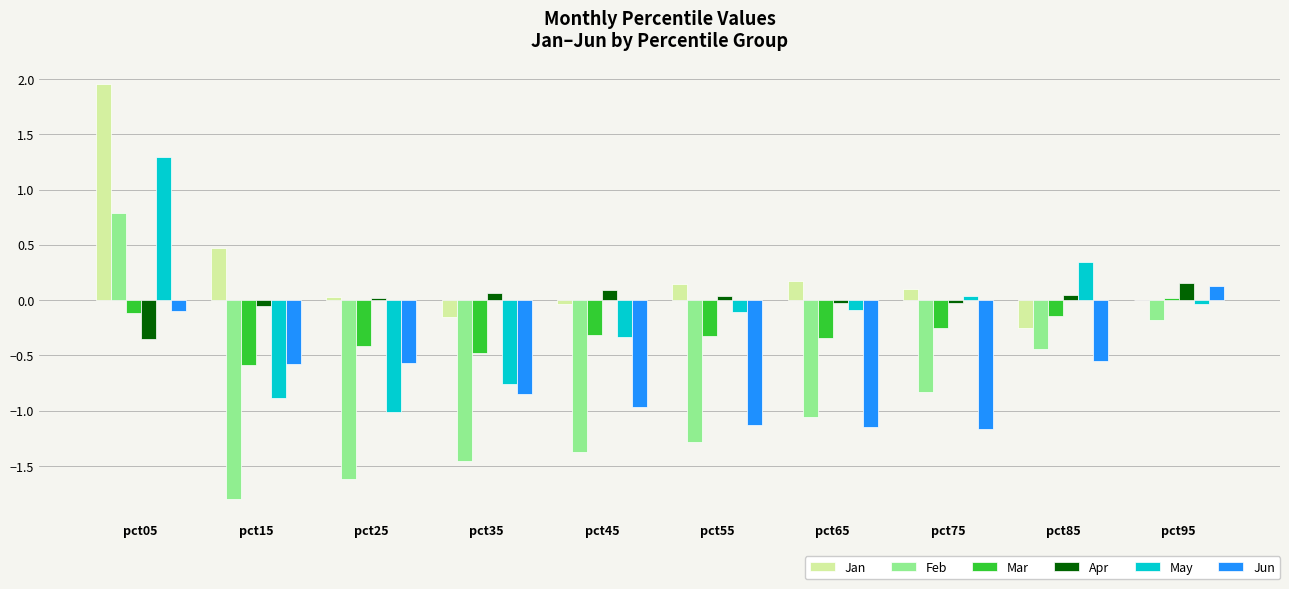

Which category has the highest value across all series?

pct05